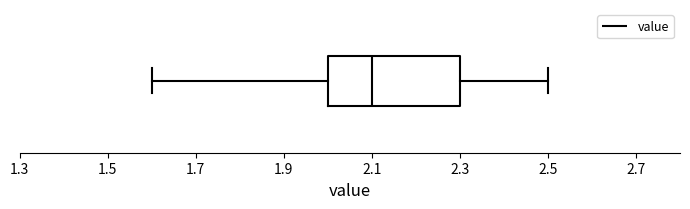

Transcribe this box plot: give where the median line is, the range the box spans, and where the two whiskers end, as read against the x-axis. The values are not printed on the chart, so give them approximately, as read against the axis.

median 2.1, box 2.0 to 2.3, whiskers 1.6 to 2.5